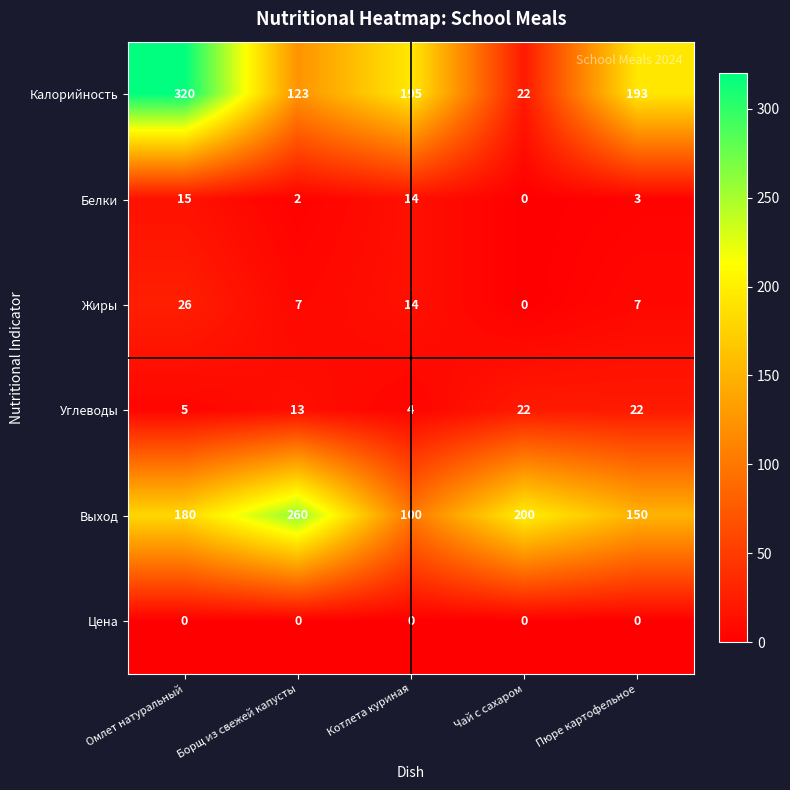

How many categories are shown in the chart?

5